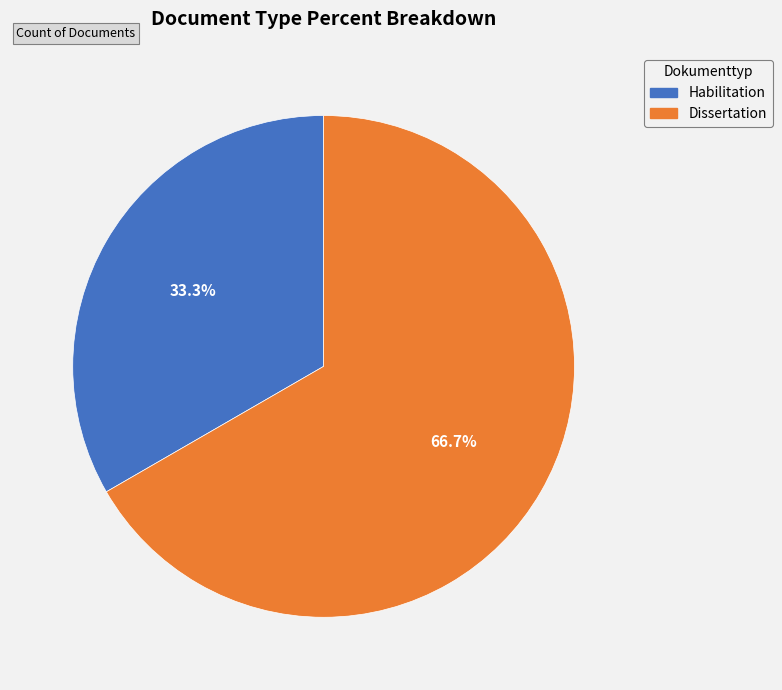

Does any single category account for the majority?

Yes